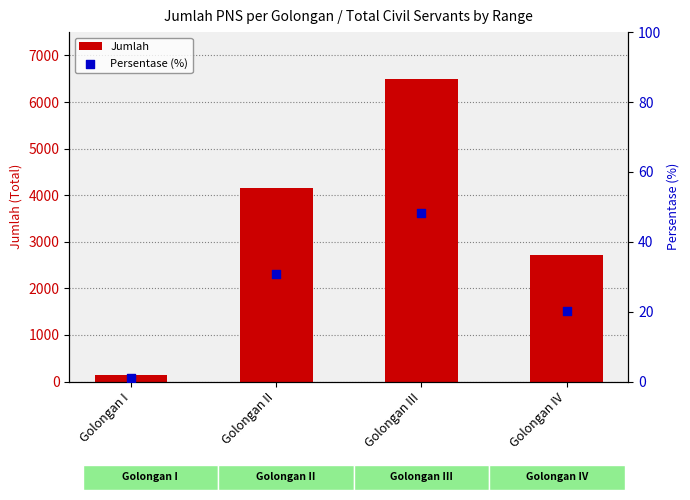

Is the value of Jumlah at Golongan III greater than the value of Persentase (%) at Golongan IV?

Yes